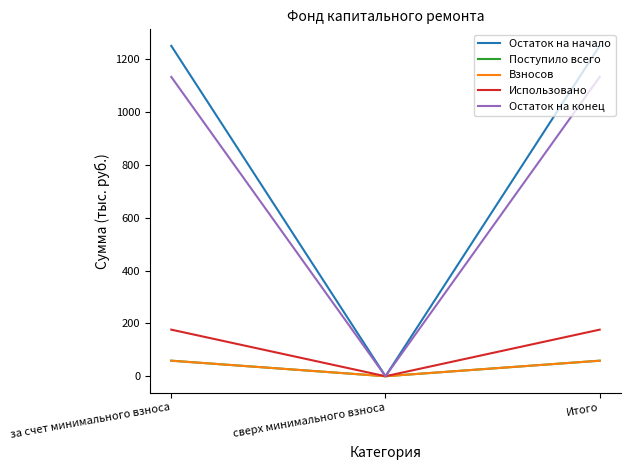

What position from the left is за счет минимального взноса?

1